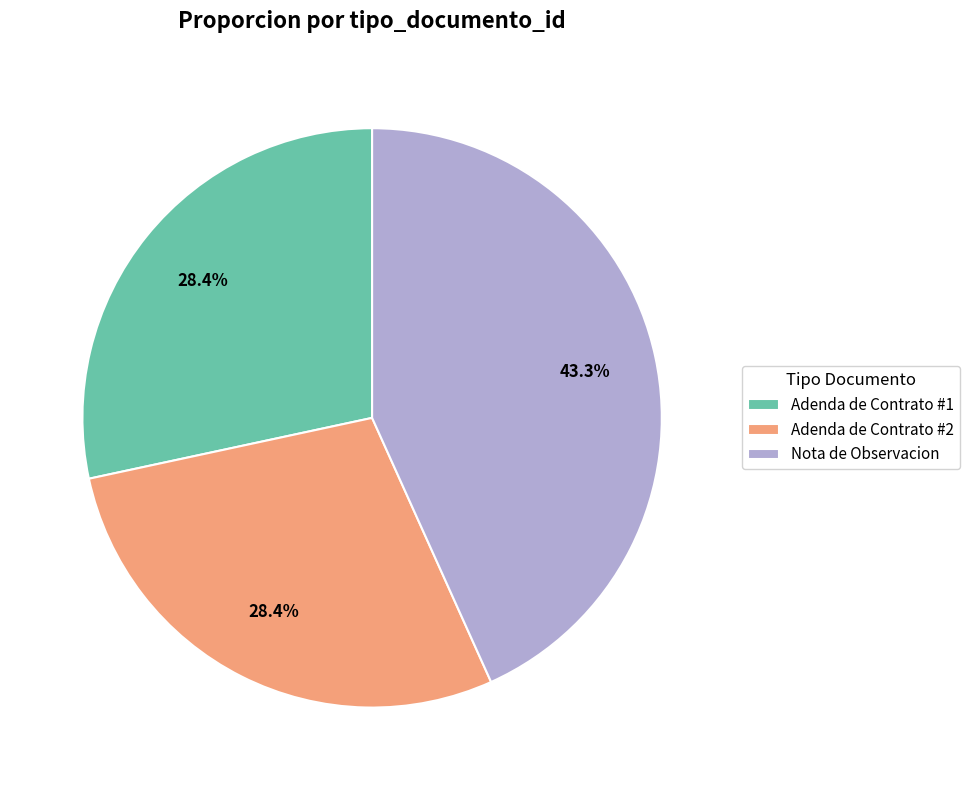

What percentage is NOT represented by Nota de Observacion?

56.7%